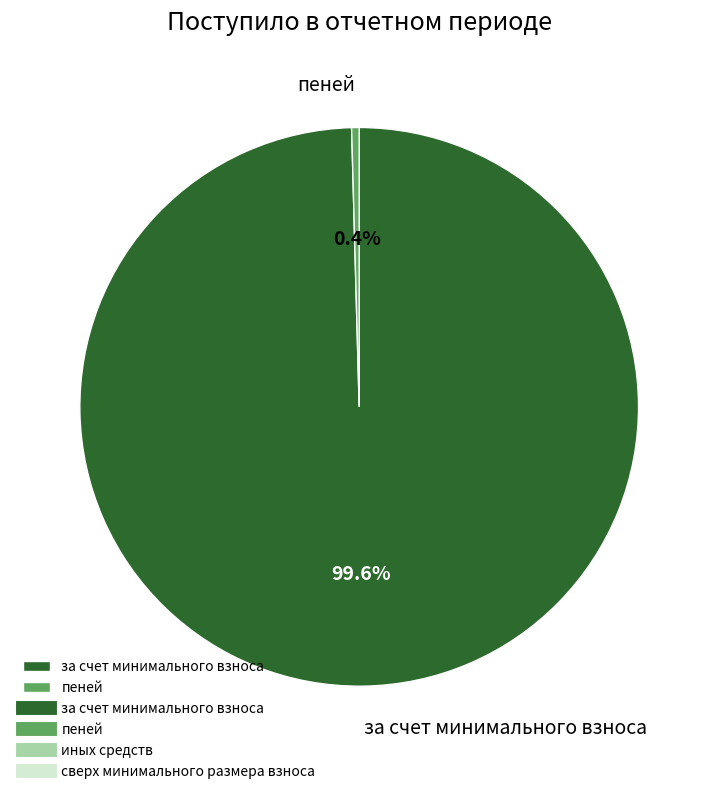

How much of the chart is everything except за счет минимального взноса?

0.4%